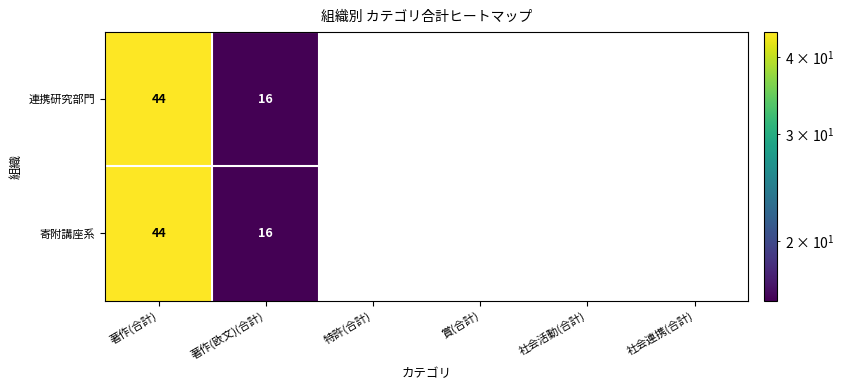

Reading left to right, extract all data points from this chart.

連携研究部門: 著作(合計)=44	著作(欧文)(合計)=16	特許(合計)=0	賞(合計)=0	社会活動(合計)=0	社会連携(合計)=0
寄附講座系: 著作(合計)=44	著作(欧文)(合計)=16	特許(合計)=0	賞(合計)=0	社会活動(合計)=0	社会連携(合計)=0